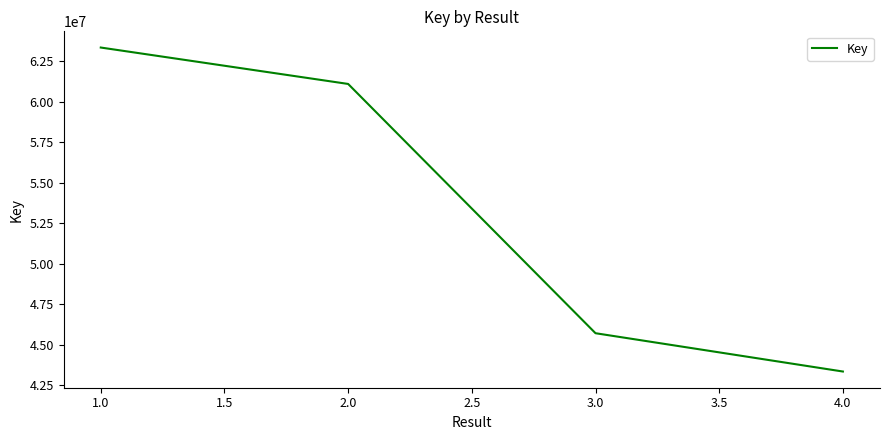

What is the difference between the maximum and second lowest values?

17648481